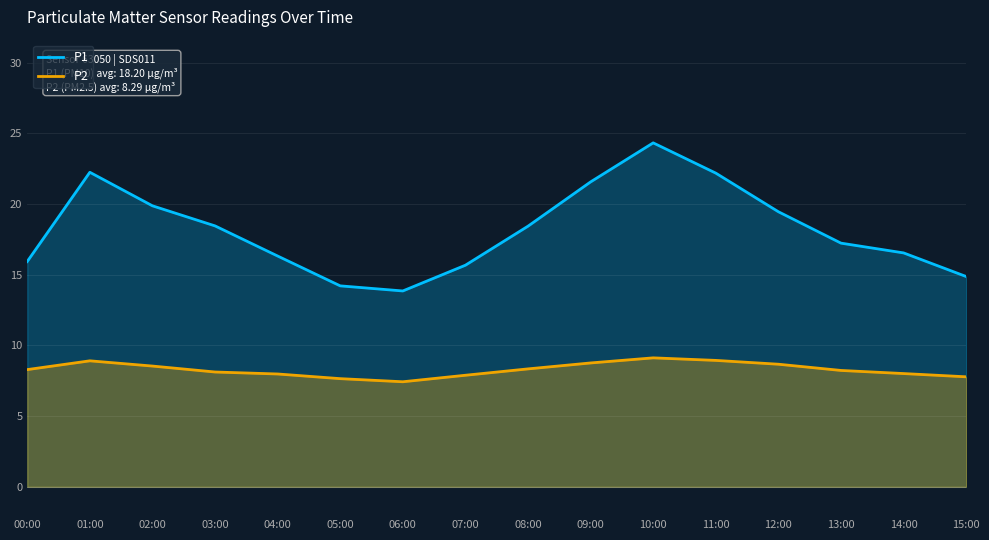

What is the sum of the P1 values at 05:00 and 09:00?

35.8